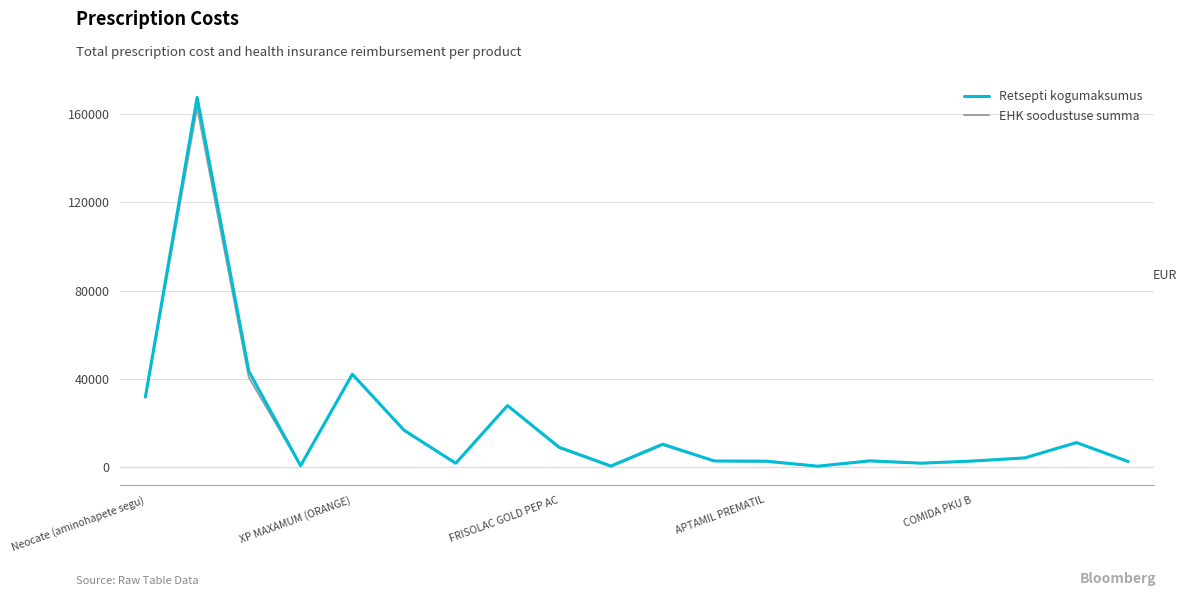

What is the highest value of the EHK soodustuse summa series?

162906.0